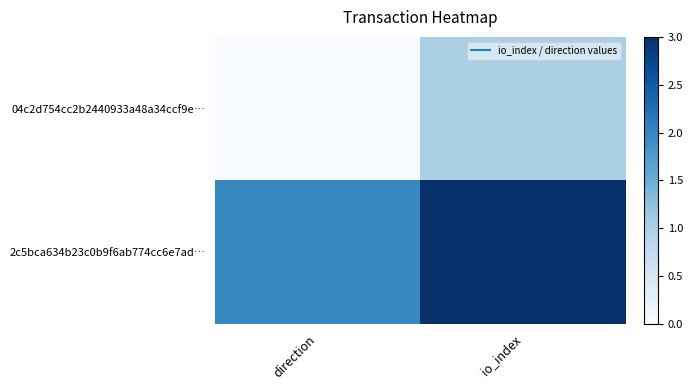

Reading left to right, what are all the values shown in this chart?

04c2d754cc2b2440933a48a34ccf9e…: direction=0	io_index=1
2c5bca634b23c0b9f6ab774cc6e7ad…: direction=2	io_index=3